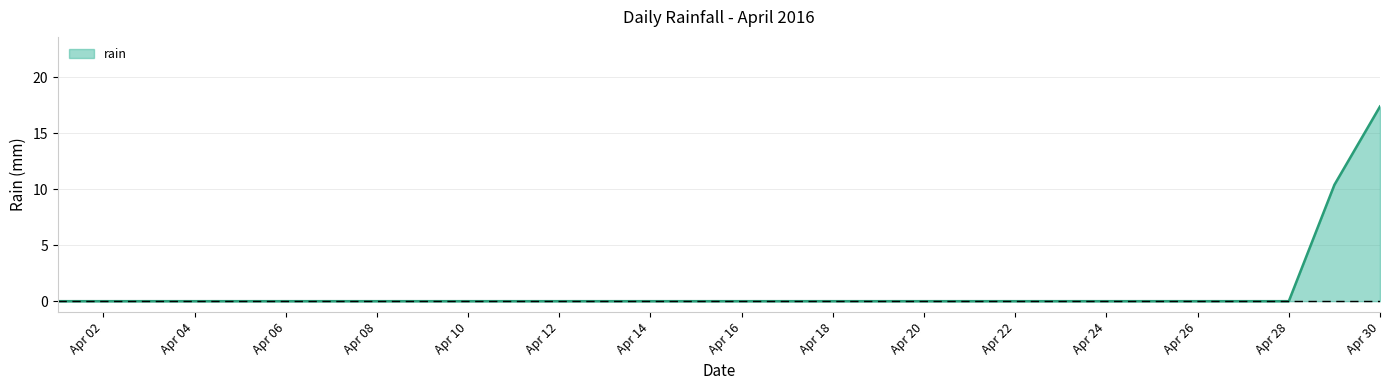

What is the maximum value shown in the chart?

17.4